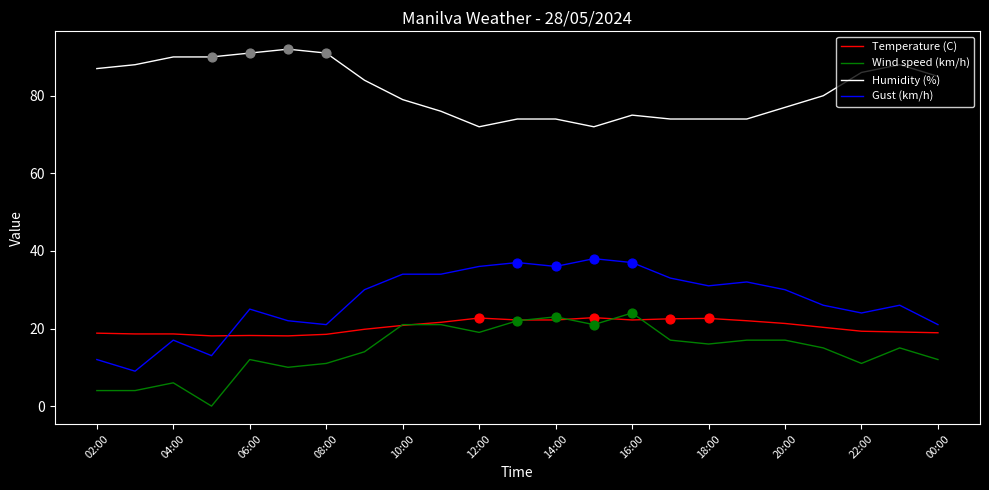

Which series has the largest total across all categories?

Humidity (%)